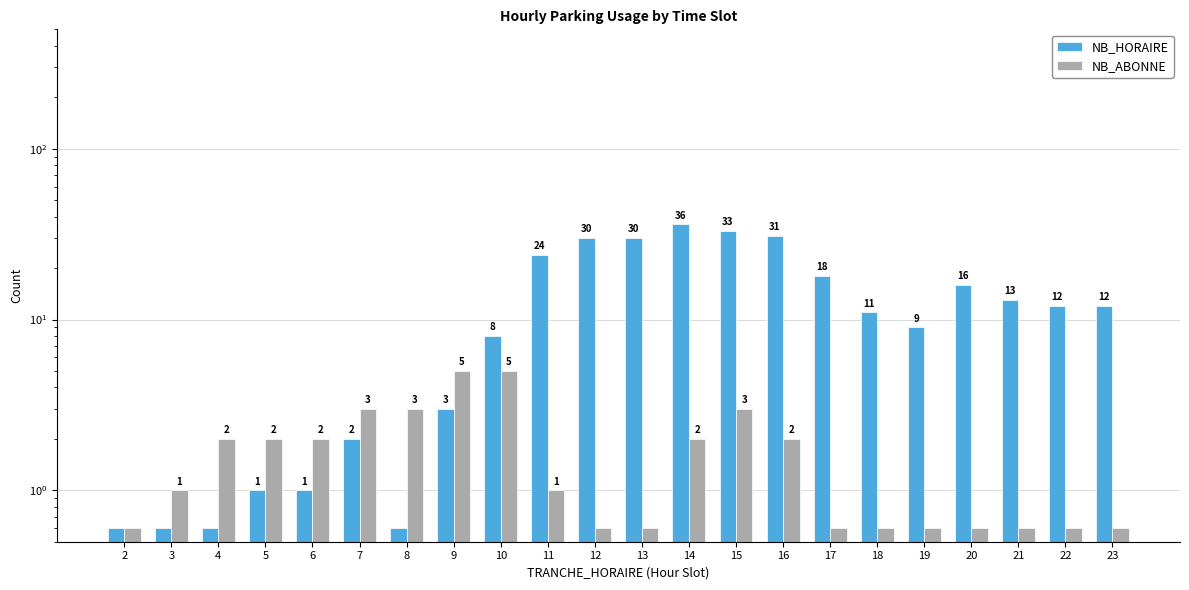

What is the smallest value displayed?

0.6